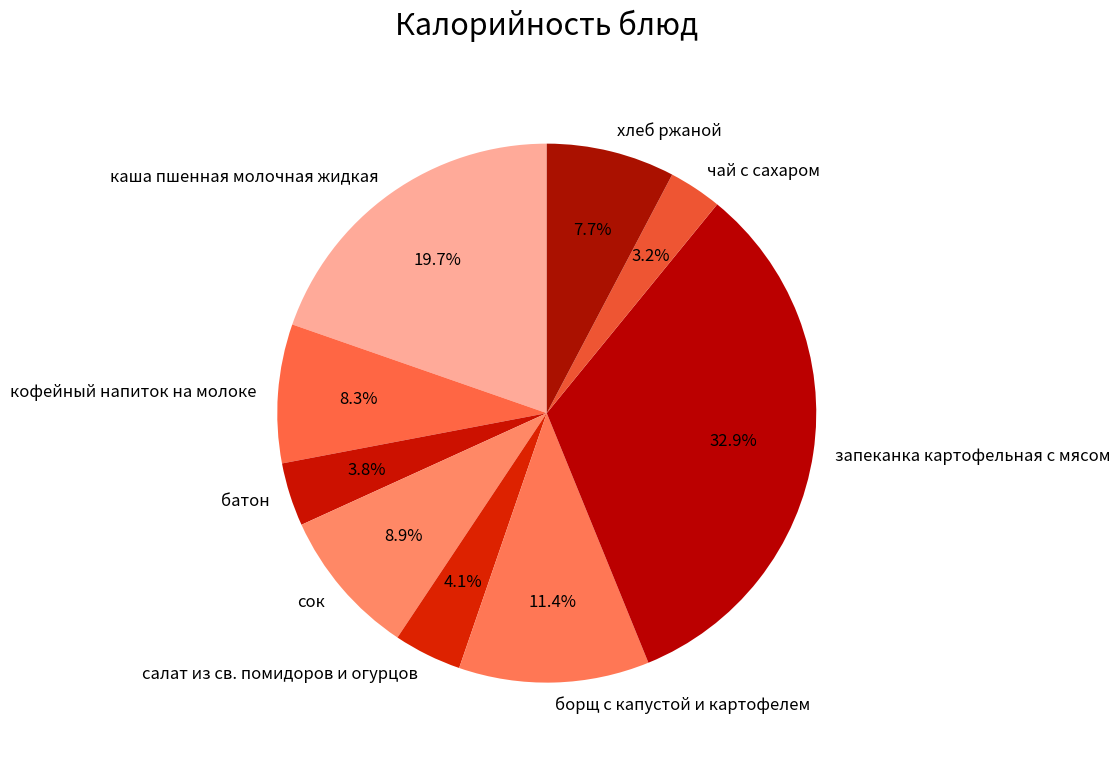

What percentage is the запеканка картофельная с мясом slice, to the nearest percent?

33%